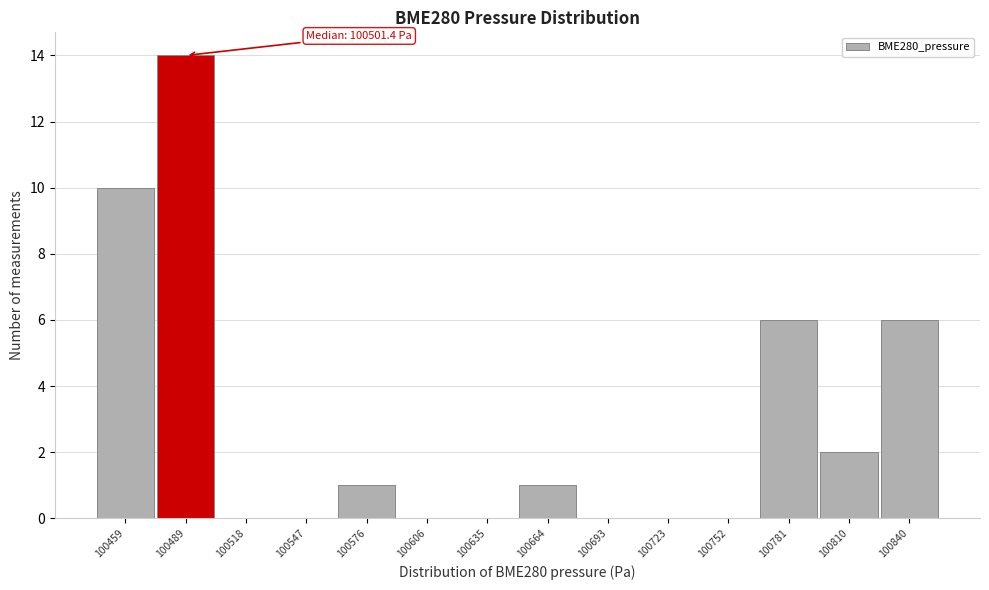

Reading right to left, transcribe all the data shown in this chart.

100840=6	100810=2	100781=6	100752=0	100723=0	100693=0	100664=1	100635=0	100606=0	100576=1	100547=0	100518=0	100489=14	100459=10